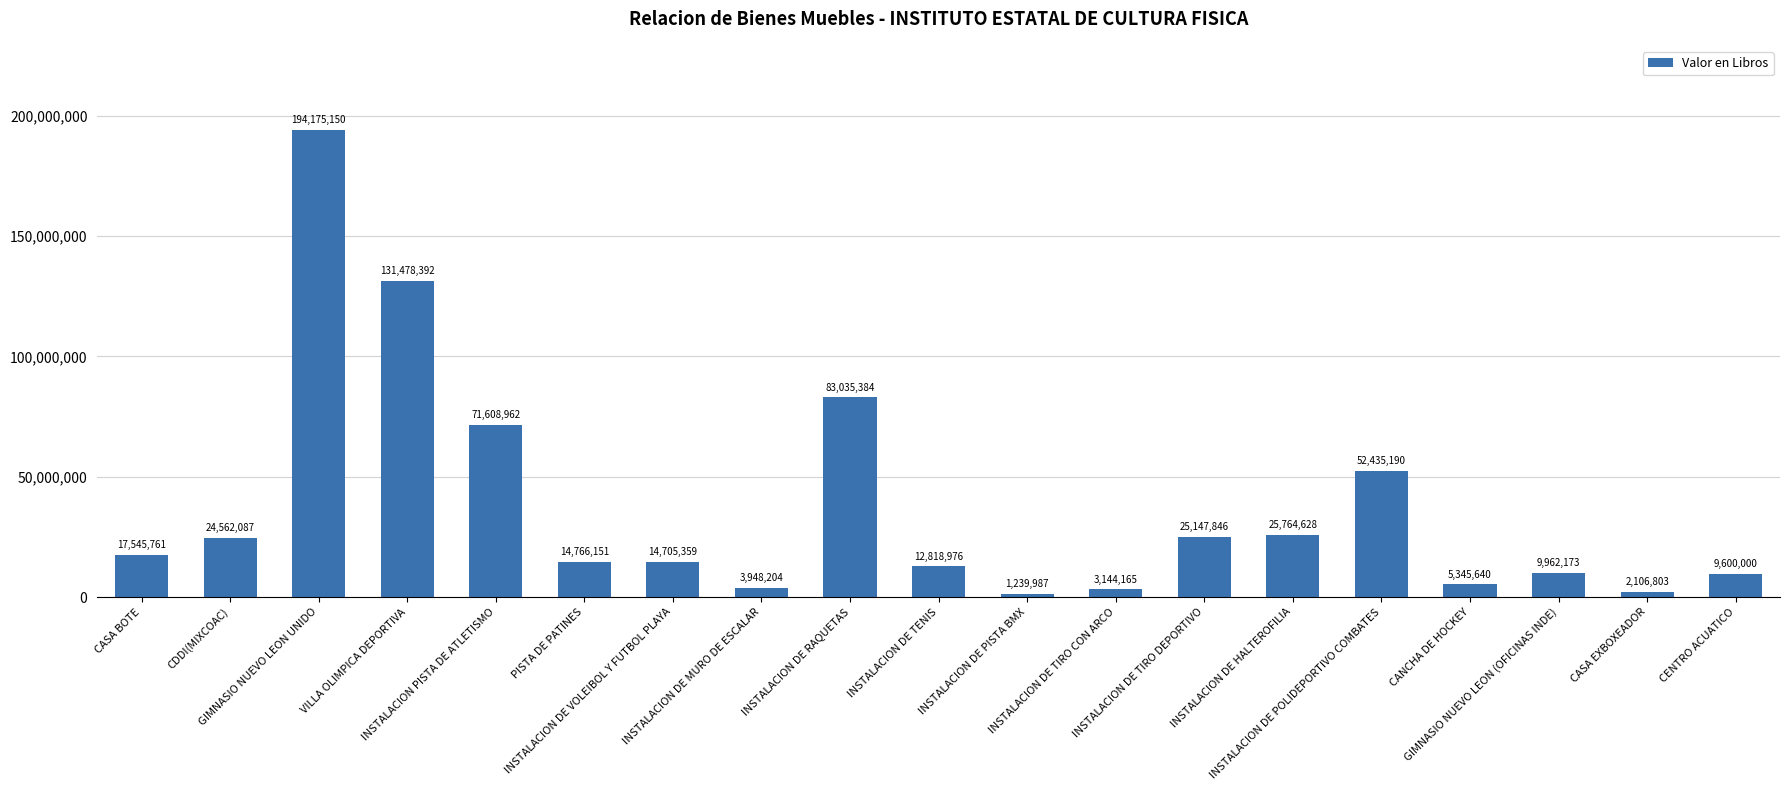

Which has a higher value, INSTALACION DE POLIDEPORTIVO COMBATES or INSTALACION DE PISTA BMX?

INSTALACION DE POLIDEPORTIVO COMBATES